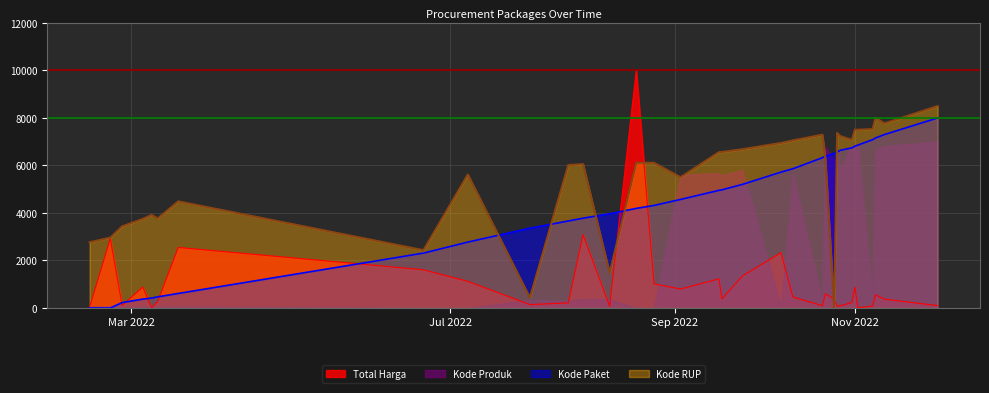

What are all the series names shown in the legend?

Total Harga, Kode Produk, Kode Paket, Kode RUP